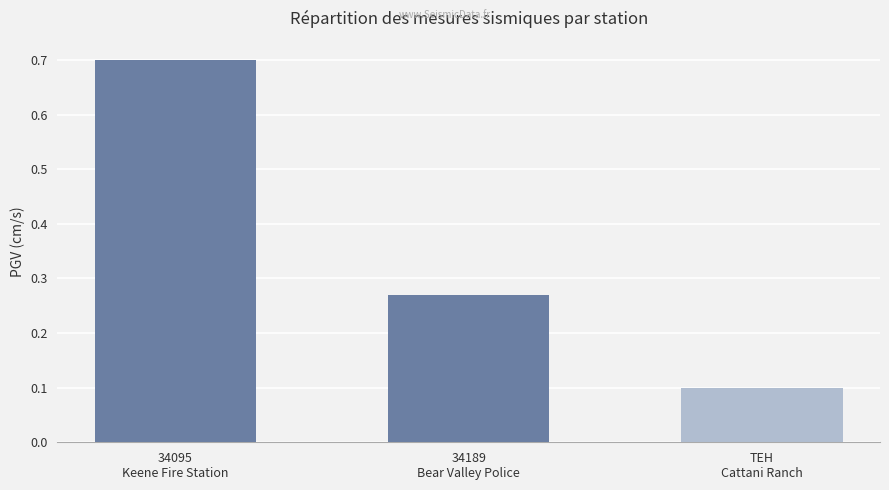

At which label is the value closest to 0?

TEH
Cattani Ranch